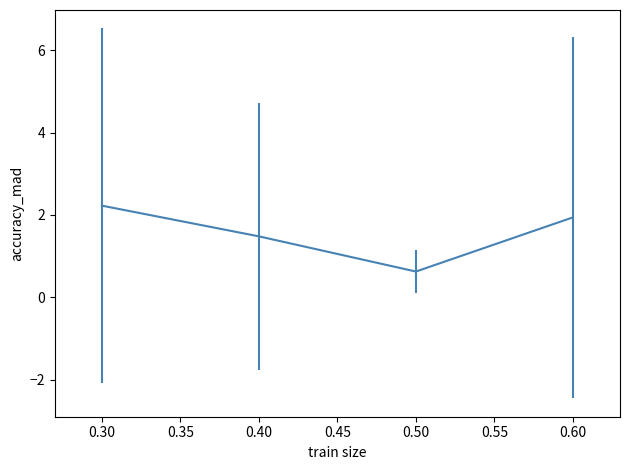

What is the sum of all values?

6.3